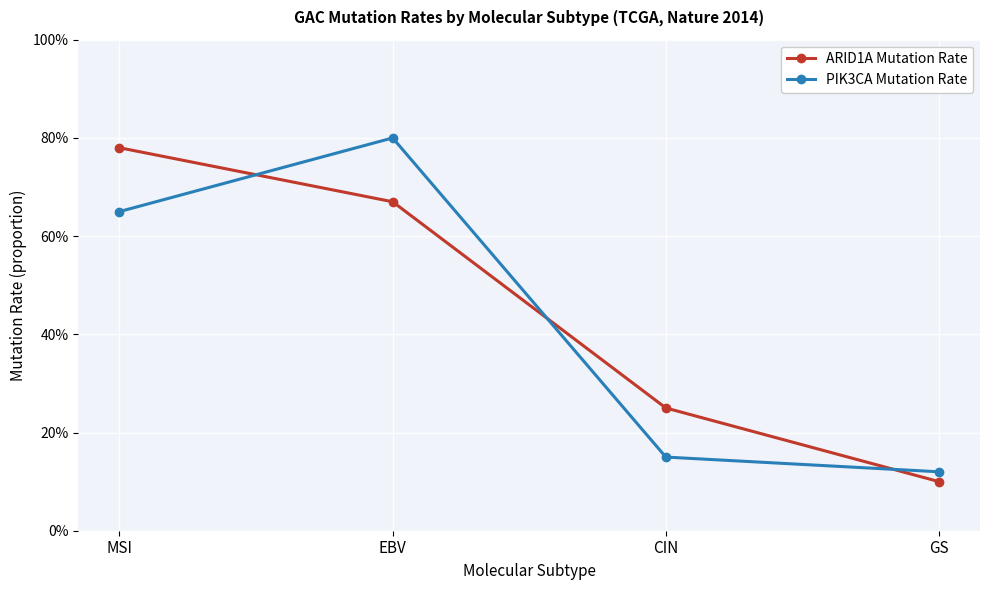

What are all the series names shown in the legend?

ARID1A Mutation Rate, PIK3CA Mutation Rate